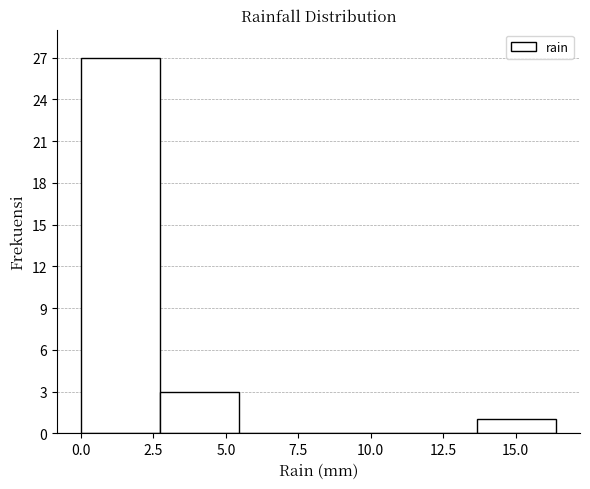

Reading left to right, list every bar in this chart as the range it spans on the x-axis followed by its height. Neither the bar edges nor the heights are printed on the chart, so give them approximately, as read against the axes.

0.0 to 2.5: 27
2.5 to 5.5: 3
5.5 to 8.0: 0
8.0 to 11.0: 0
11.0 to 13.5: 0
13.5 to 16.5: 1